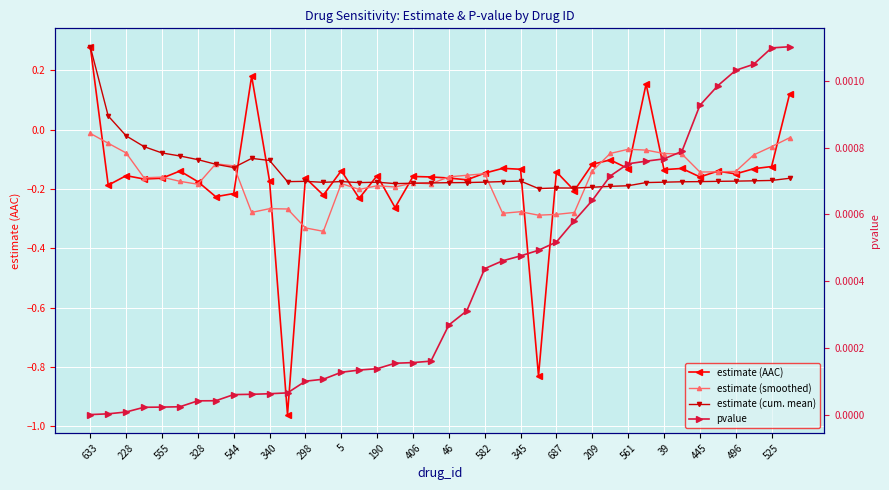

Reading left to right, transcribe all the data shown in this chart.

estimate (AAC): 0.3	-0.2	-0.2	-0.2	-0.2	-0.1	-0.2	-0.2	-0.2	0.2	-0.2	-1.0	-0.2	-0.2	-0.1	-0.2	-0.2	-0.3	-0.2	-0.2	-0.2	-0.2	-0.1	-0.1	-0.1	-0.8	-0.1	-0.2	-0.1	-0.1	-0.1	0.2	-0.1	-0.1	-0.2	-0.1	-0.1	-0.1	-0.1	0.1
estimate (smoothed): -0.0	-0.0	-0.1	-0.2	-0.2	-0.2	-0.2	-0.1	-0.1	-0.3	-0.3	-0.3	-0.3	-0.3	-0.2	-0.2	-0.2	-0.2	-0.2	-0.2	-0.2	-0.2	-0.1	-0.3	-0.3	-0.3	-0.3	-0.3	-0.1	-0.1	-0.1	-0.1	-0.1	-0.1	-0.1	-0.1	-0.1	-0.1	-0.1	-0.0
estimate (cum. mean): 0.3	0.0	-0.0	-0.1	-0.1	-0.1	-0.1	-0.1	-0.1	-0.1	-0.1	-0.2	-0.2	-0.2	-0.2	-0.2	-0.2	-0.2	-0.2	-0.2	-0.2	-0.2	-0.2	-0.2	-0.2	-0.2	-0.2	-0.2	-0.2	-0.2	-0.2	-0.2	-0.2	-0.2	-0.2	-0.2	-0.2	-0.2	-0.2	-0.2
pvalue: 0.0	0.0	0.0	0.0	0.0	0.0	0.0	0.0	0.0	0.0	0.0	0.0	0.0	0.0	0.0	0.0	0.0	0.0	0.0	0.0	0.0	0.0	0.0	0.0	0.0	0.0	0.0	0.0	0.0	0.0	0.0	0.0	0.0	0.0	0.0	0.0	0.0	0.0	0.0	0.0